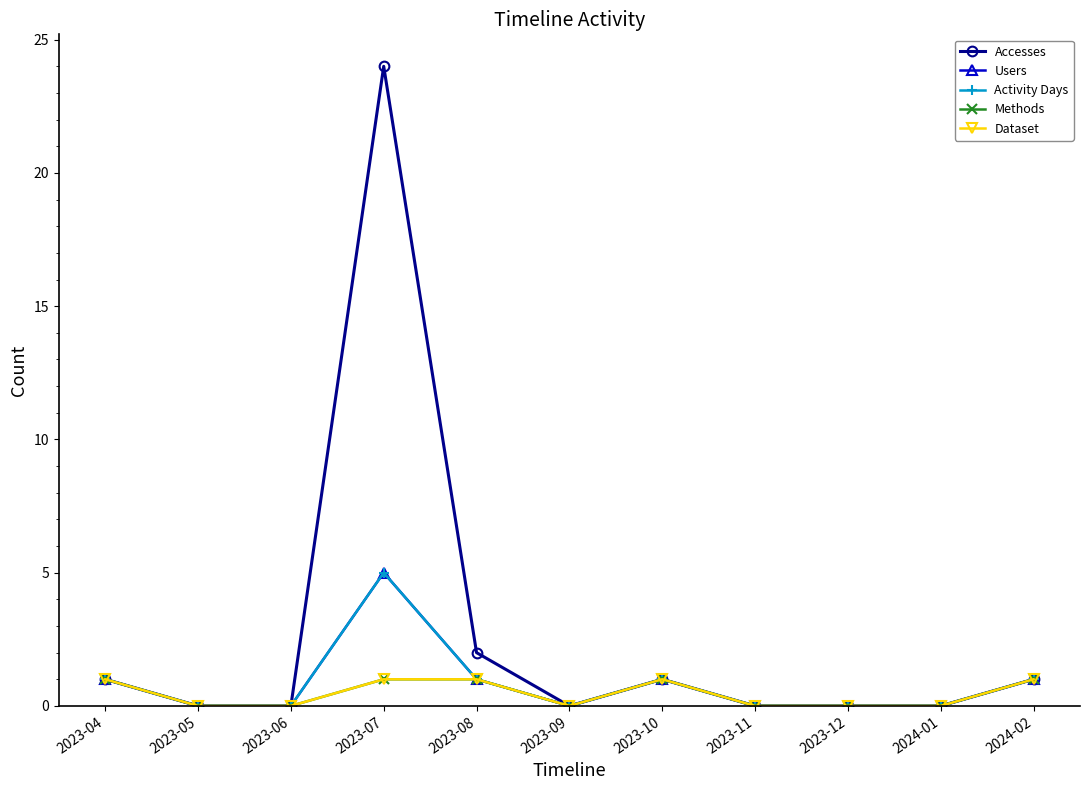

Is this an area chart (filled region under the line)?

No